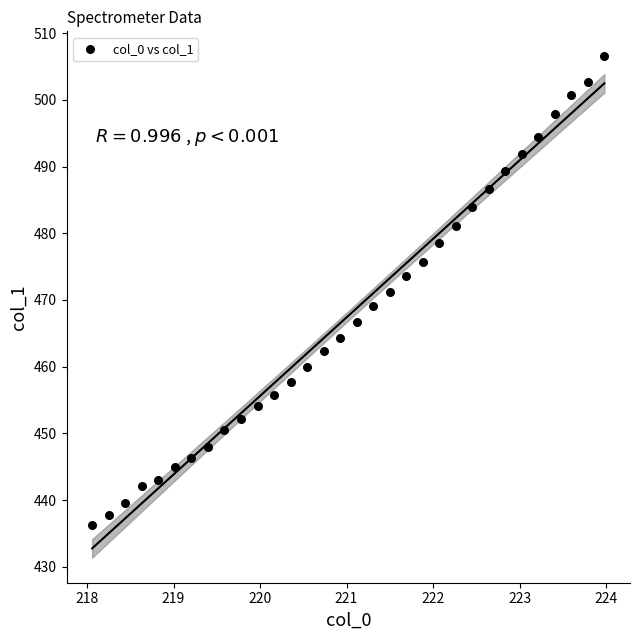

What is the range of Y values (max minus min)?

70.3